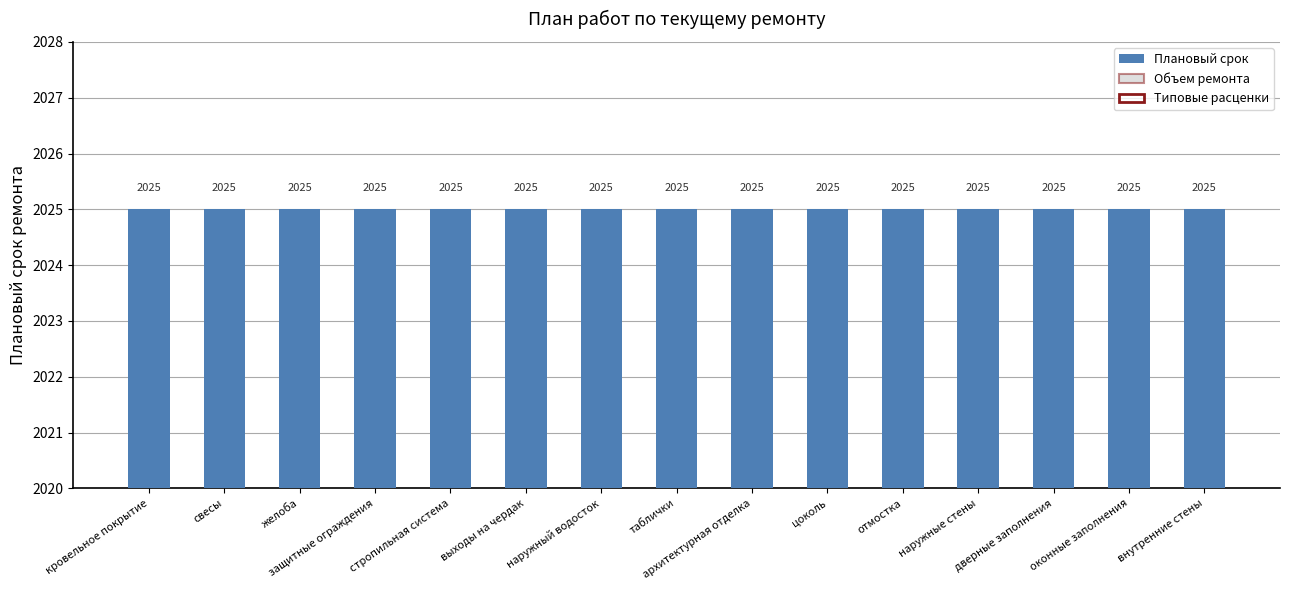

Which has a higher value, кровельное покрытие or наружные стены?

кровельное покрытие